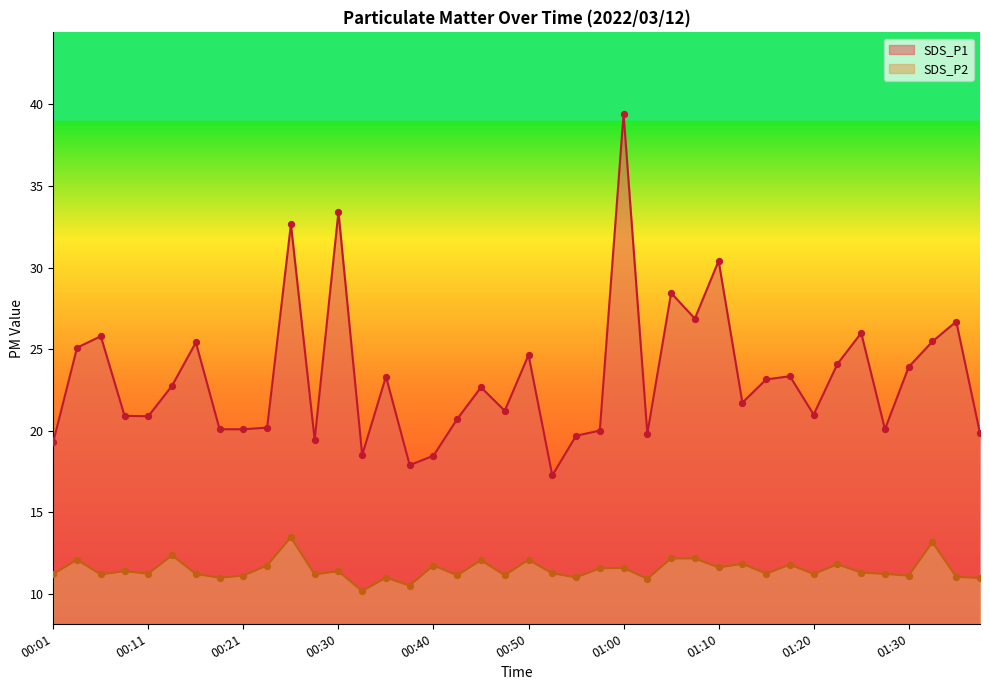

Which series has the largest Y range (max minus min)?

SDS_P1